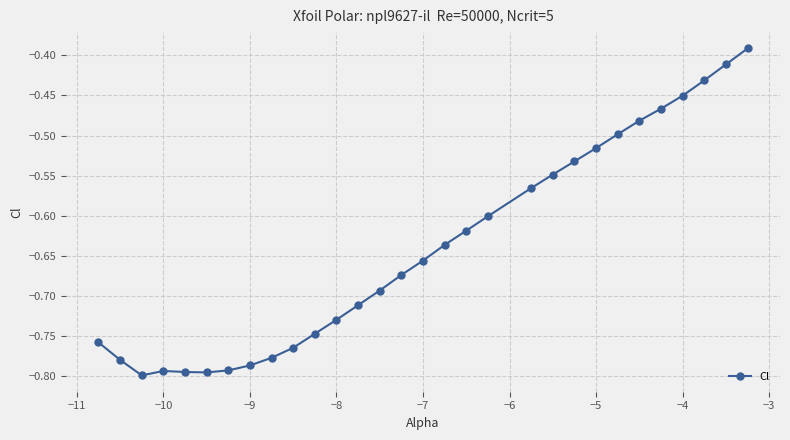

True or false: the data has more than 0 interior local peaks.

True